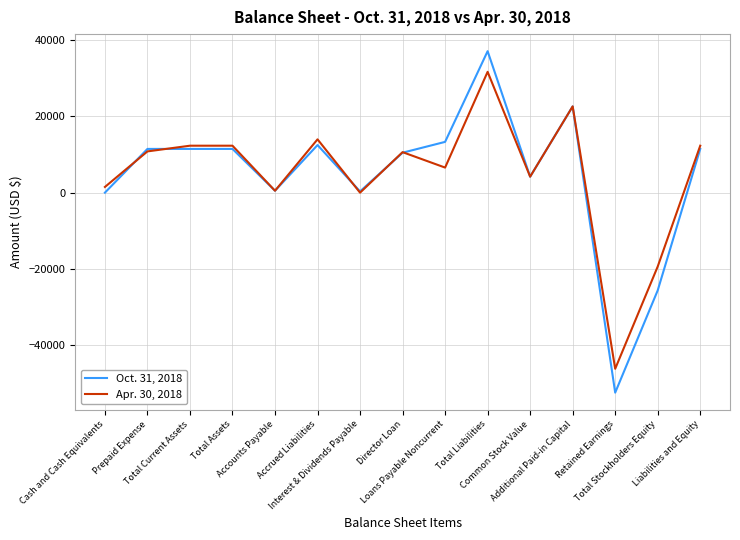

True or false: Apr. 30, 2018 has a value of 18785 at Total Current Assets.

False